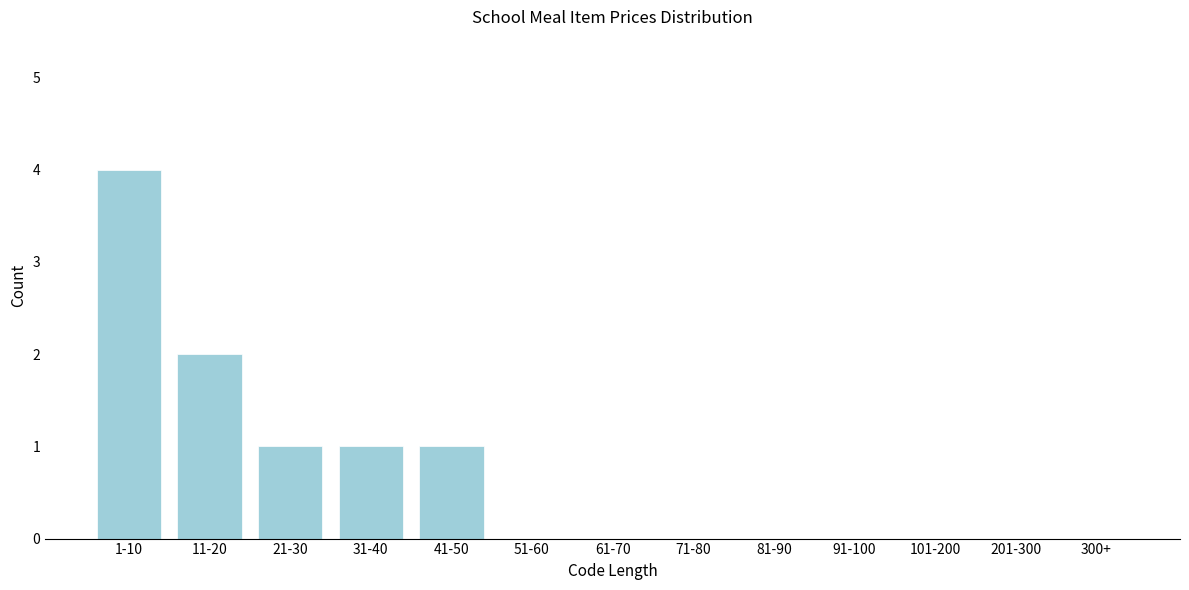

Reading left to right, transcribe all the data shown in this chart.

1-10=4	11-20=2	21-30=1	31-40=1	41-50=1	51-60=0	61-70=0	71-80=0	81-90=0	91-100=0	101-200=0	201-300=0	300+=0